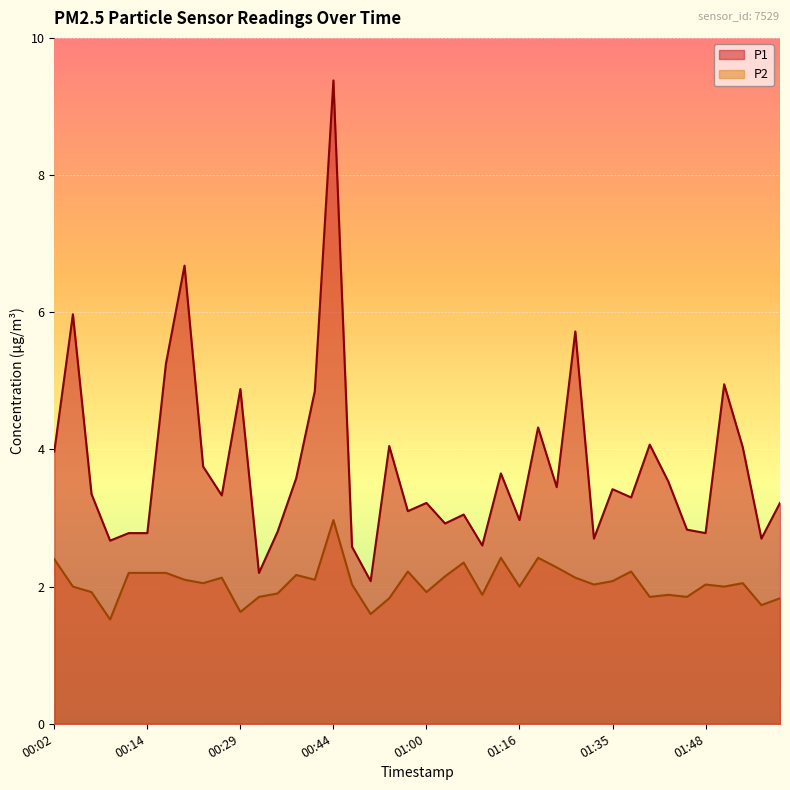

What are all the series names shown in the legend?

P1, P2